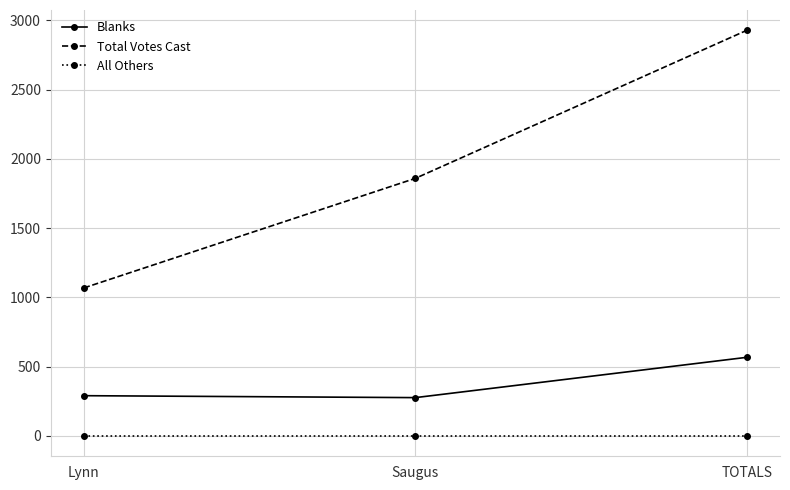

What are all the series names shown in the legend?

Blanks, Total Votes Cast, All Others